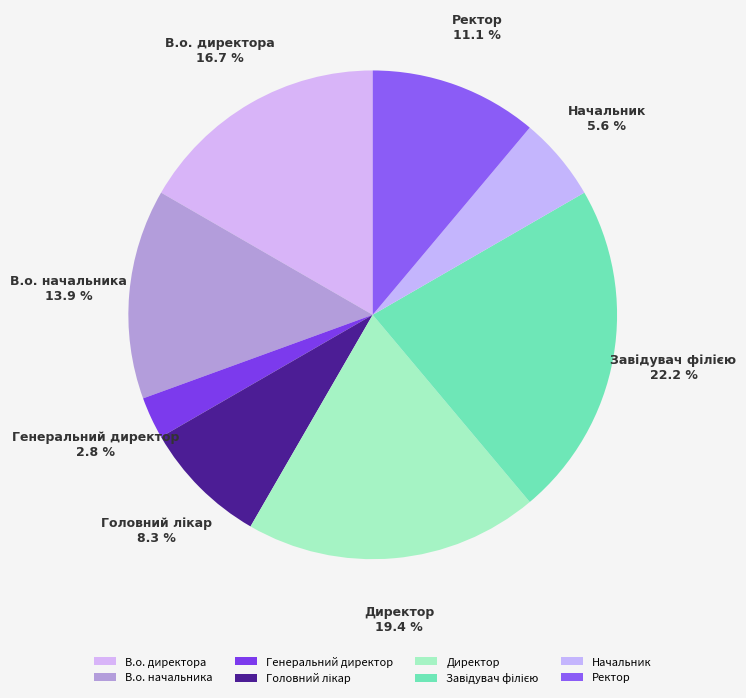

To the nearest percent, what percentage of the pie is Генеральний директор?

3%